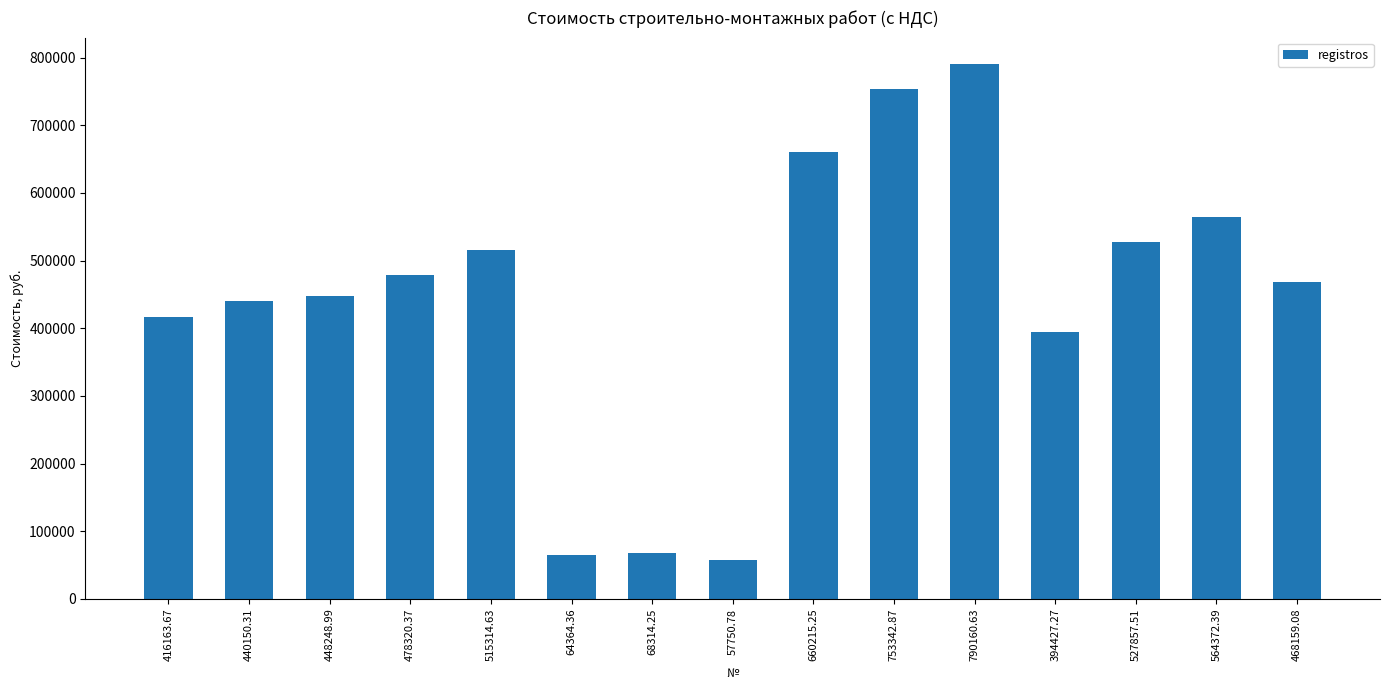

What is the value of the 8th bar from the left?

57750.8